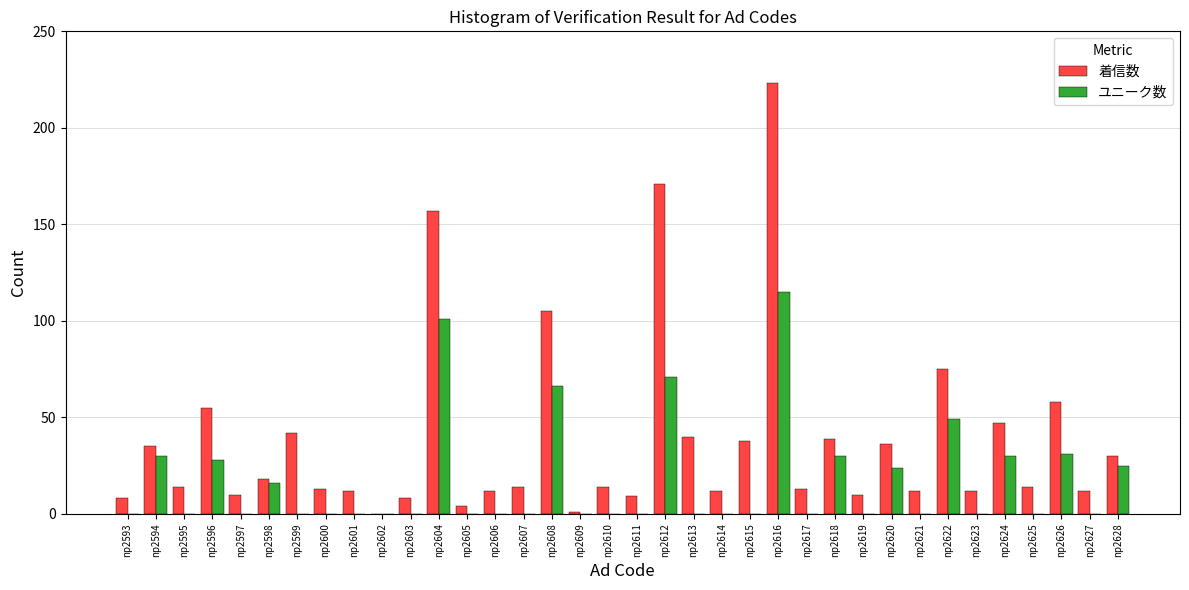

How many groups of bars are there?

36